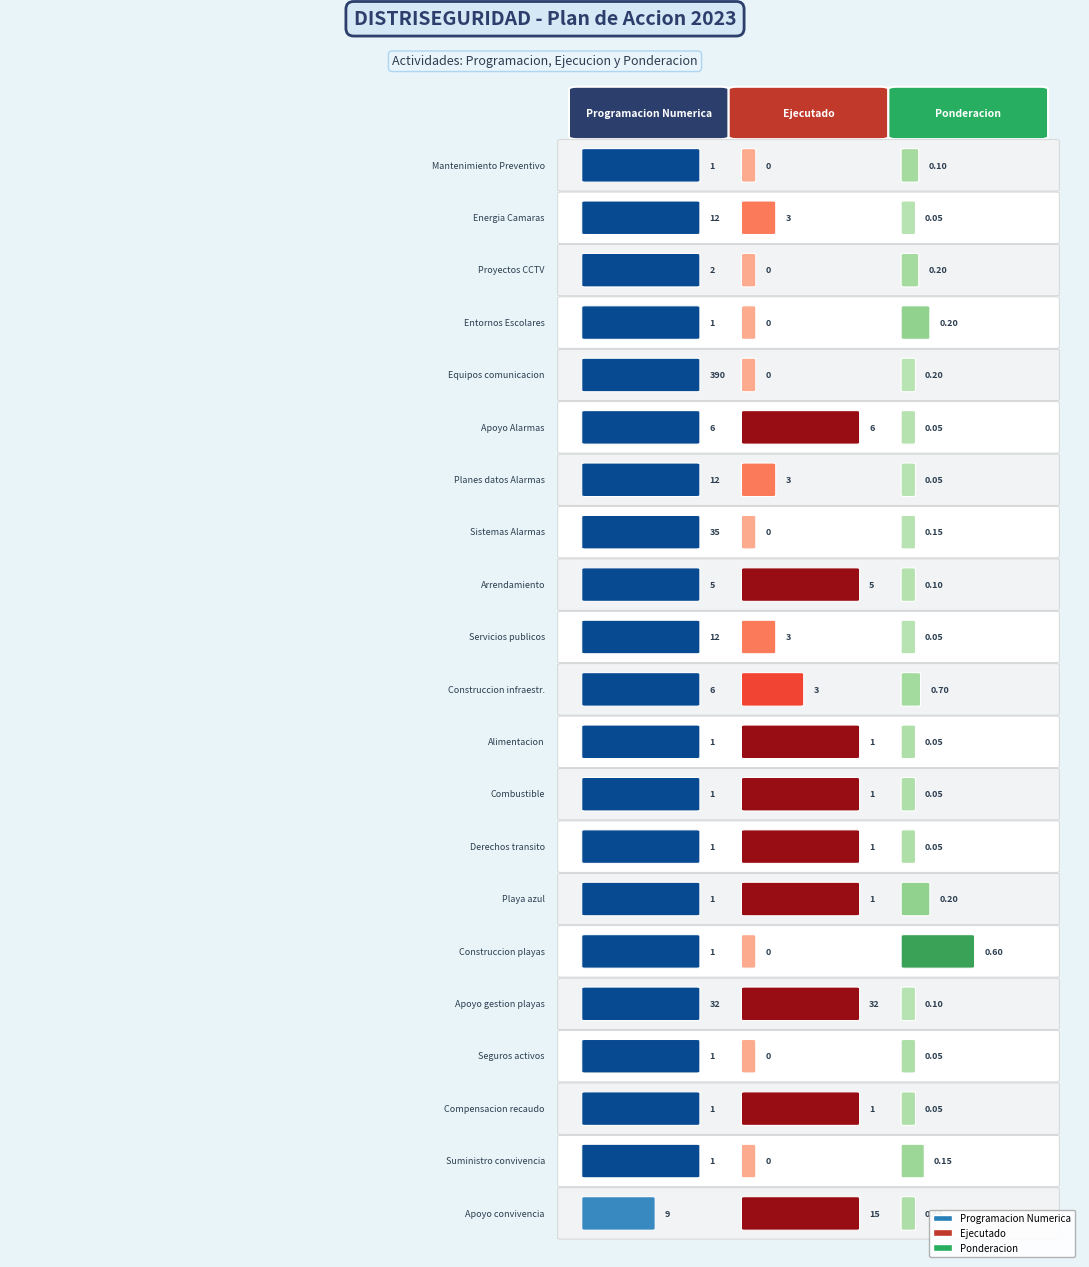

Is it true that Servicios publicos equals 21.1 at 0?

False